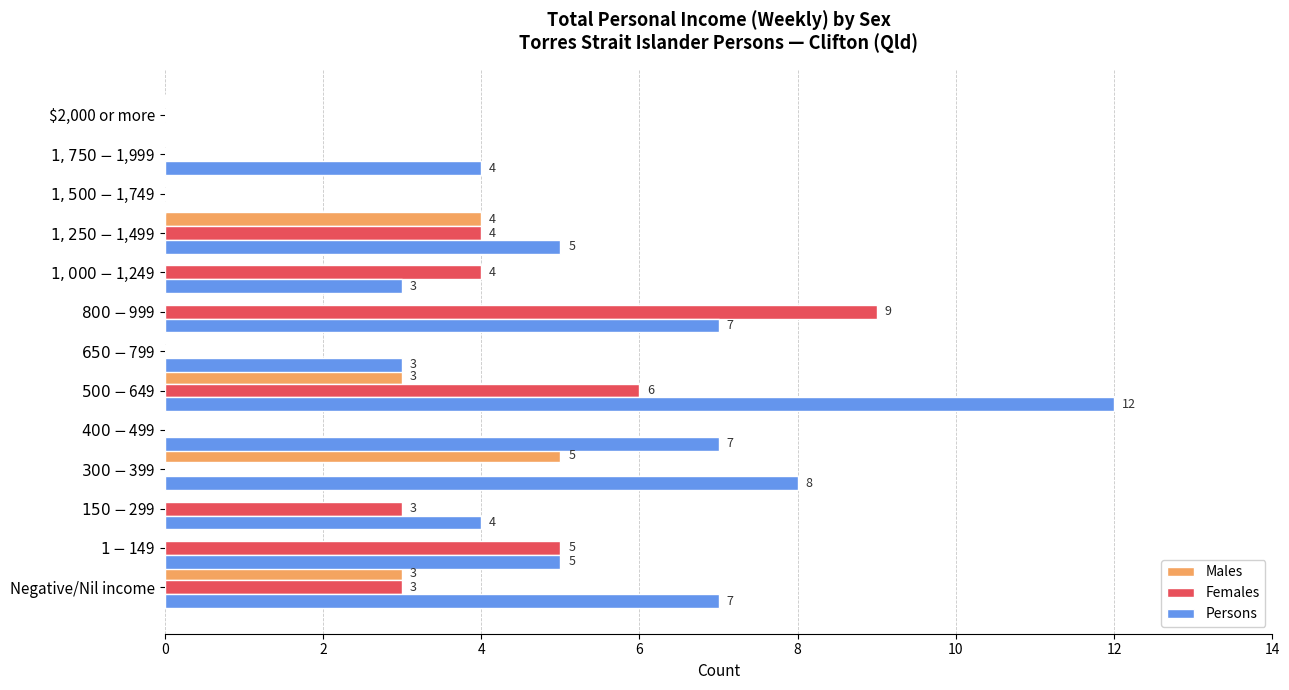

What is the sum of all Females values?

34